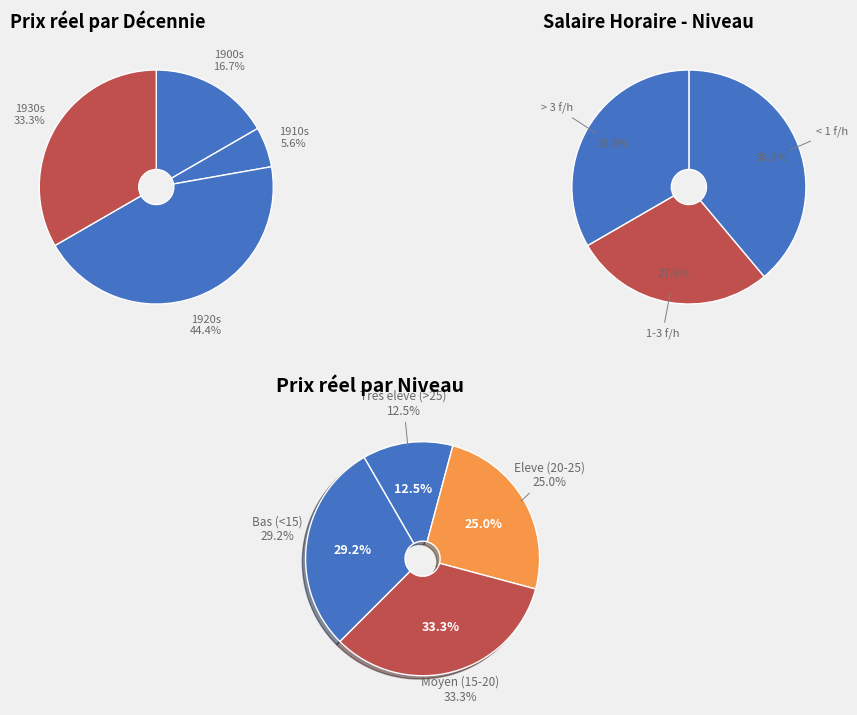

Is there any slice that represents more than half of the pie?

No